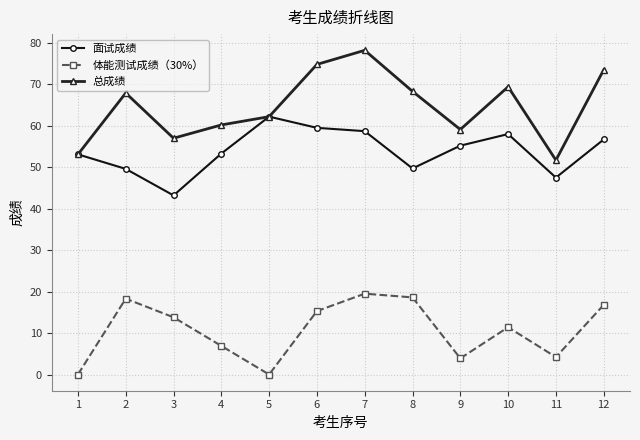

Is this an area chart (filled region under the line)?

No